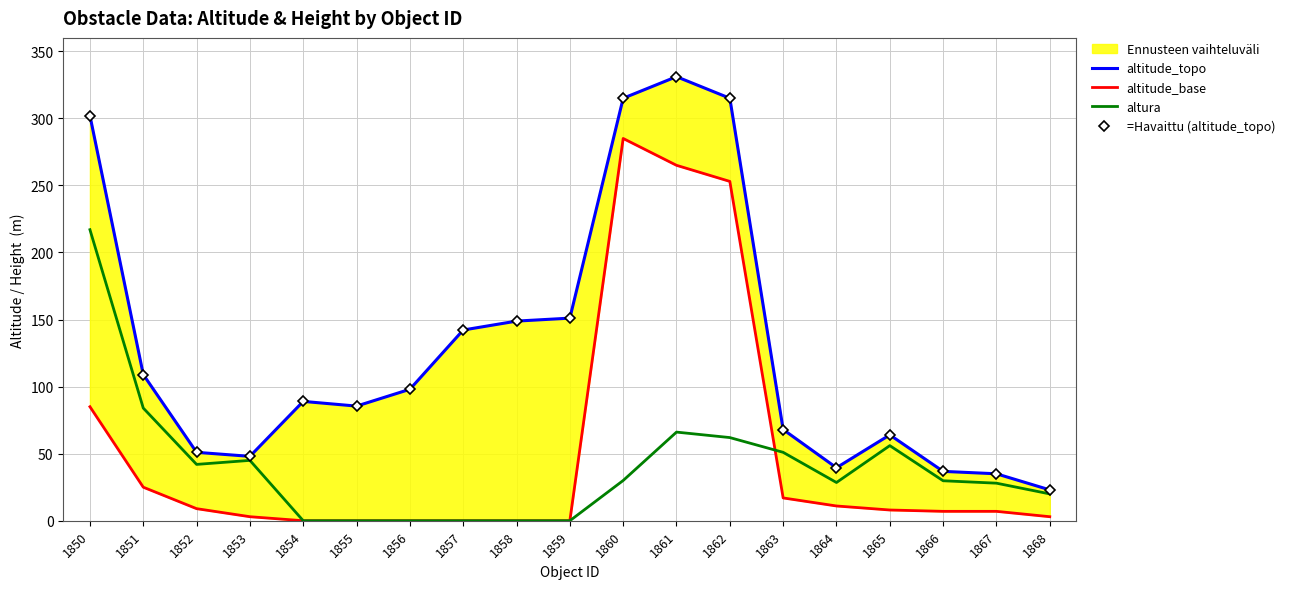

What is the difference between the altitude_topo values at 1856 and 1863?

30.0